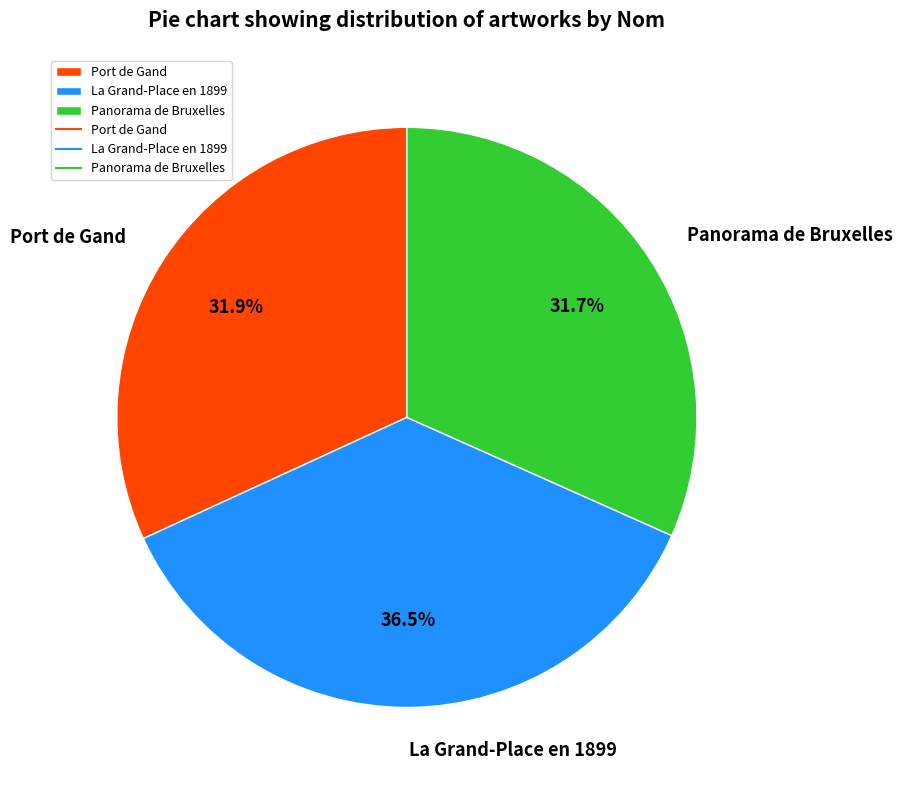

Does Port de Gand account for over 50% of the chart?

No